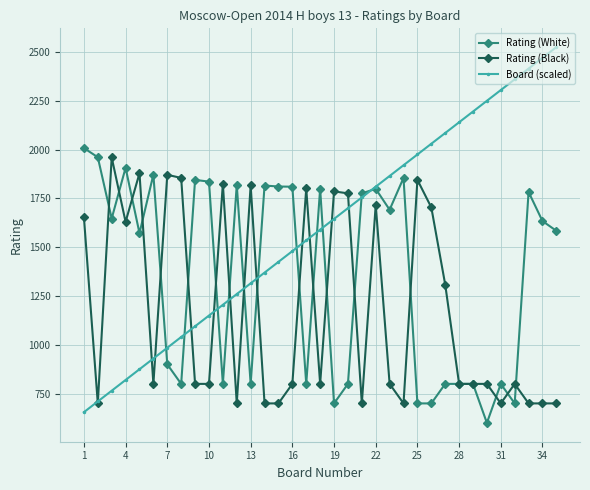

What is the maximum value shown in the chart?

2525